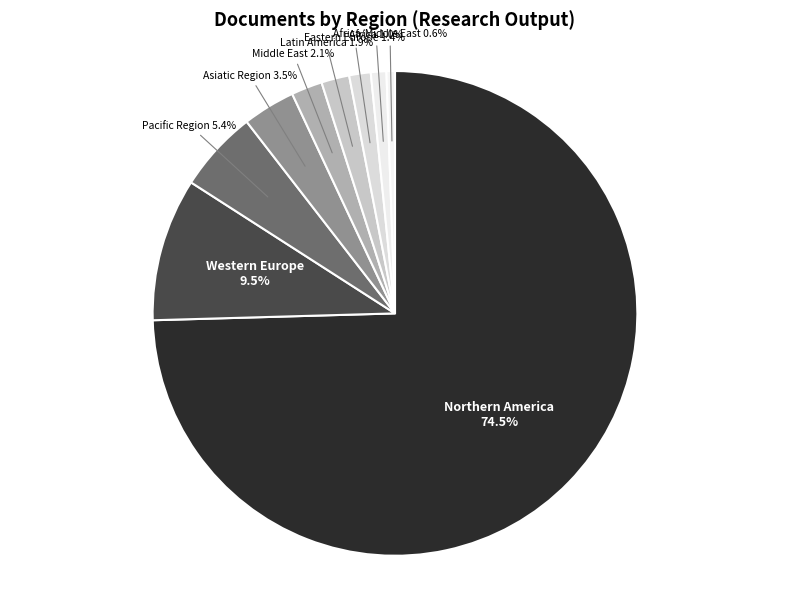

How many segments does this pie chart have?

9